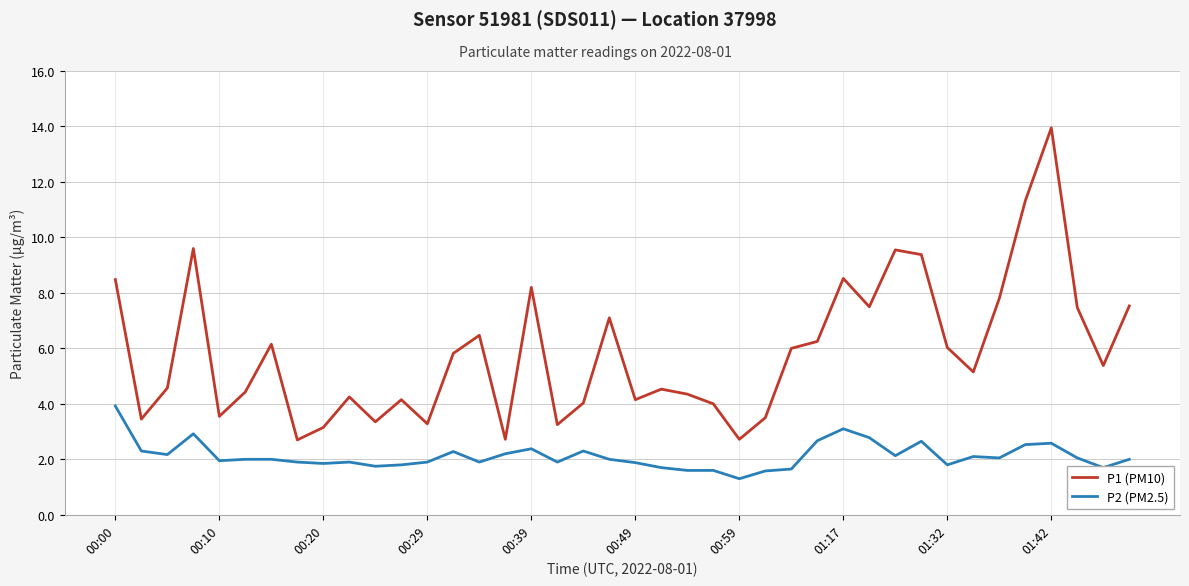

How many series are shown in this chart?

2